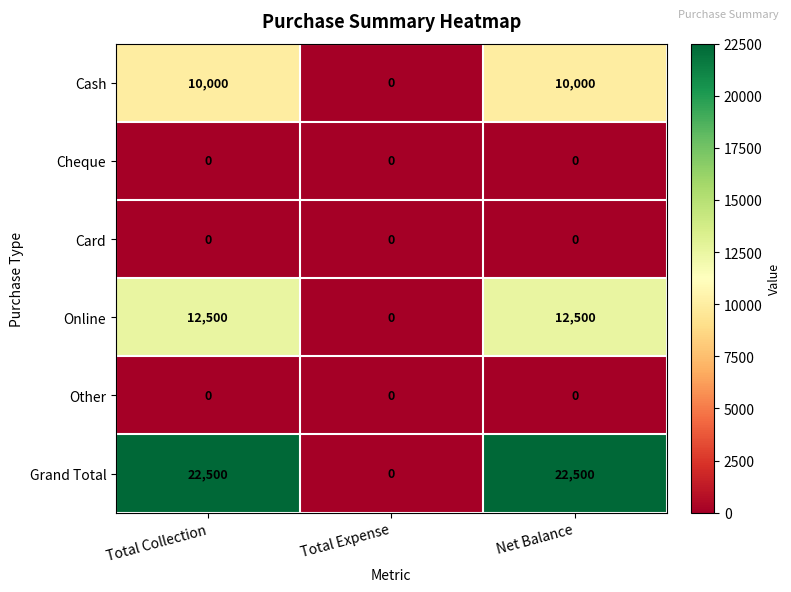

Between Total Expense and Net Balance, which series saw the biggest shift?

Grand Total